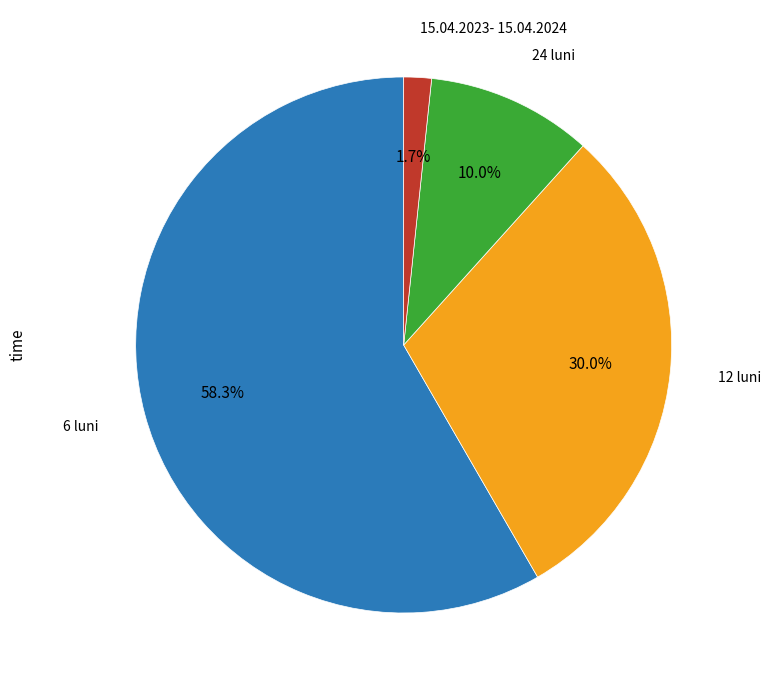

Is there any slice that represents more than half of the pie?

Yes